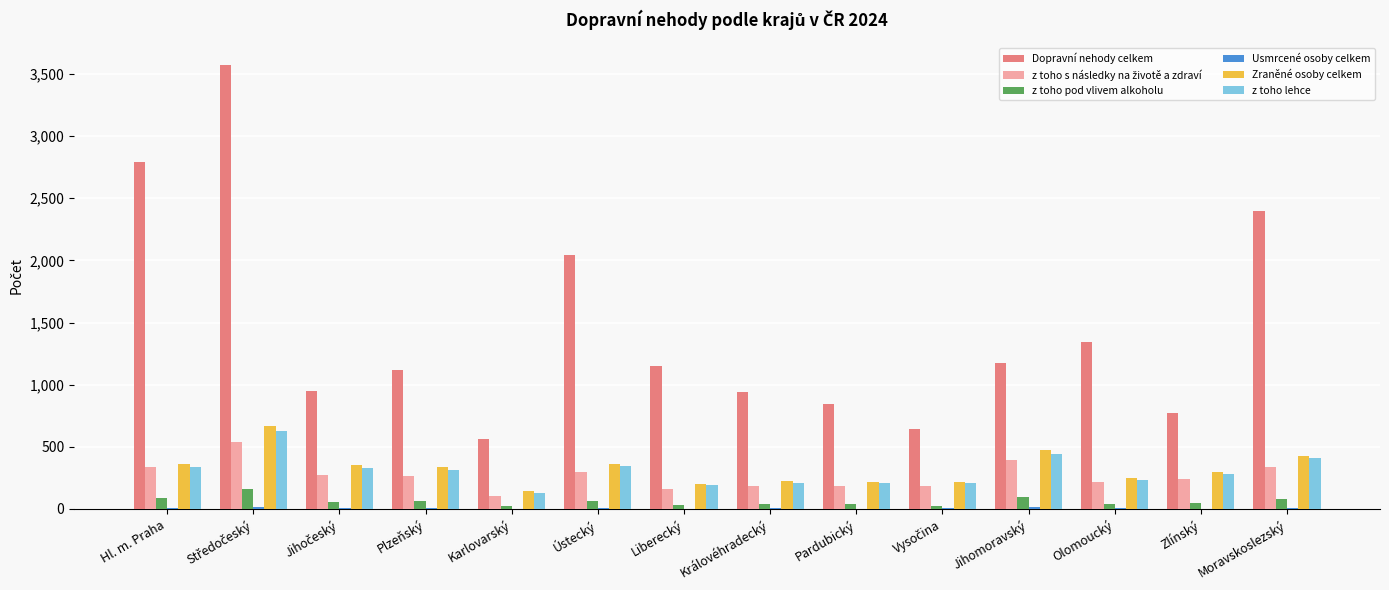

The Zraněné osoby celkem series shows 334 at Plzeňský. True or false?

True